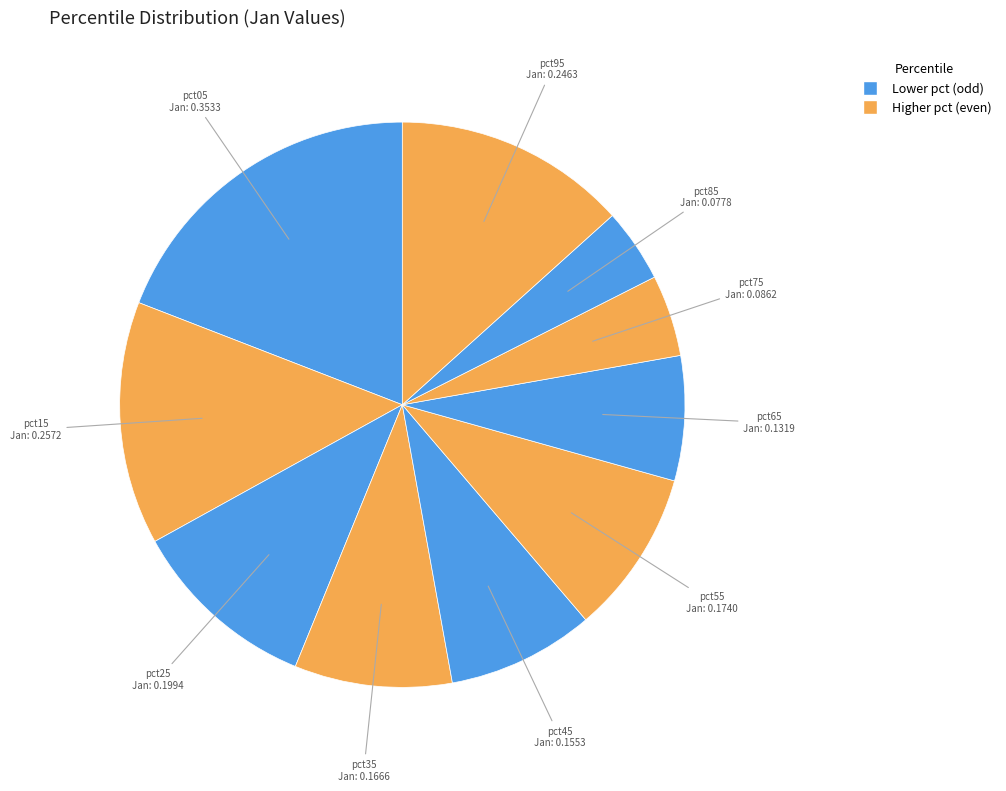

Is there any slice that represents more than half of the pie?

No